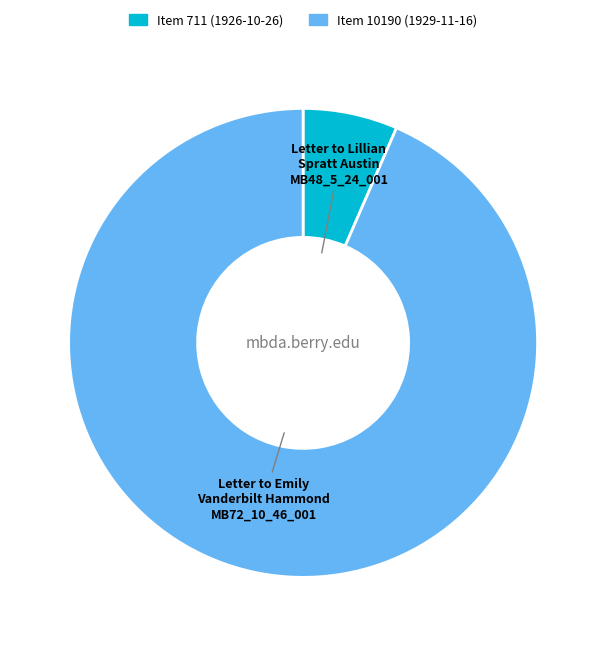

Is there a majority slice in this chart?

Yes